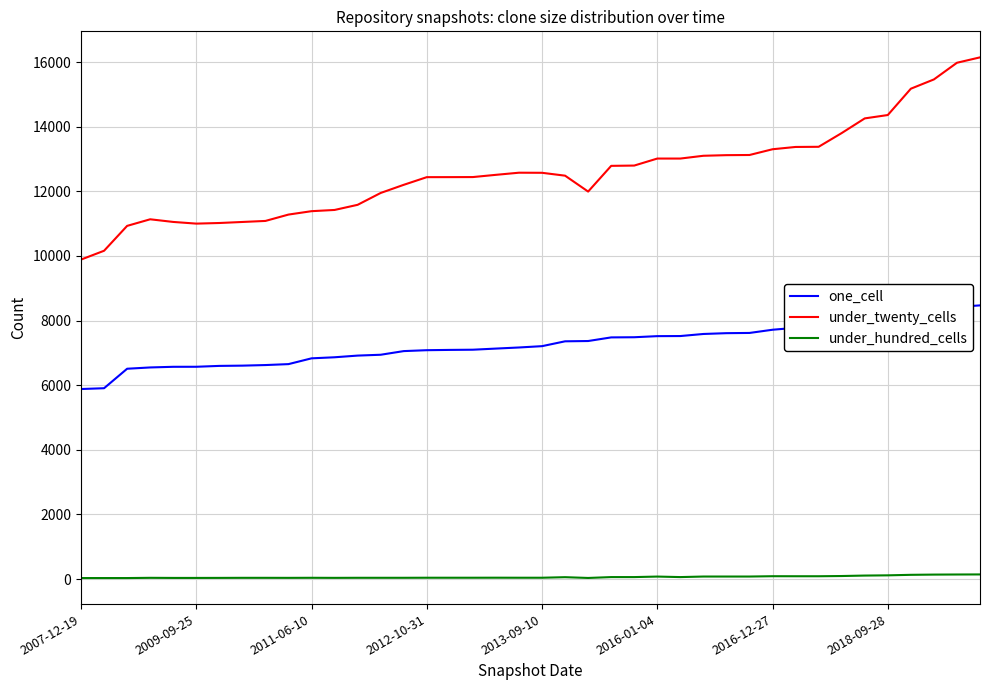

What is the average value of the one_cell series?

7262